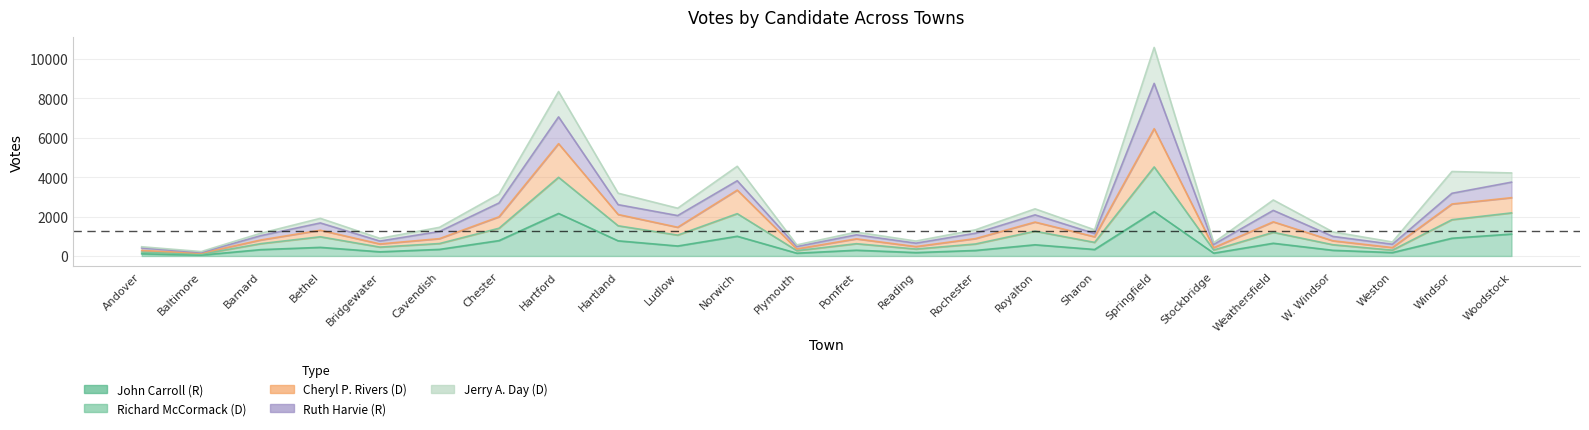

True or false: John Carroll (R) and Richard McCormack (D) cross at least once.

False